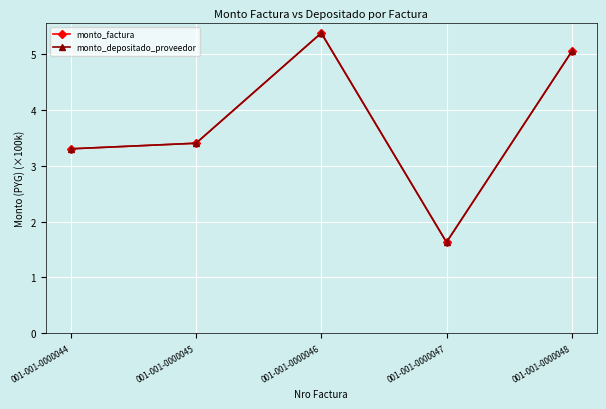

How many data points in monto_factura are less than 3?

1